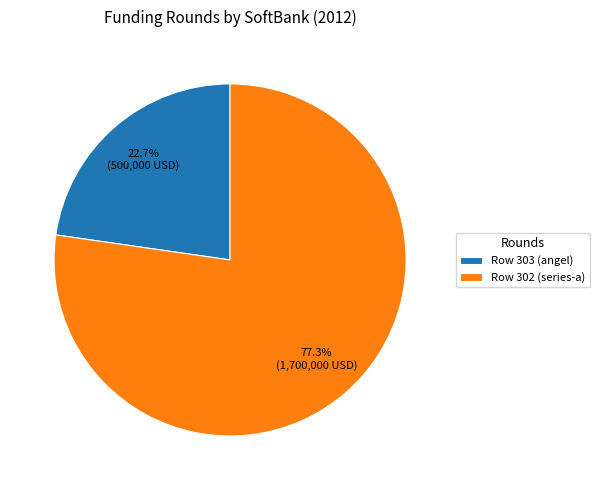

Combined, what portion of the pie is Row 303 (angel) and Row 302 (series-a)?

100.0%